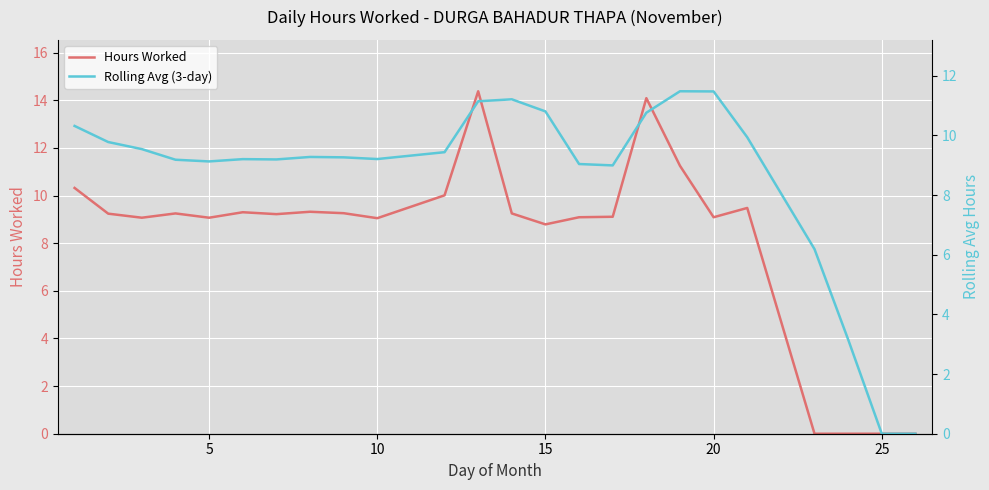

True or false: Rolling Avg (3-day) has more than 1 points higher than both neighbors.

True